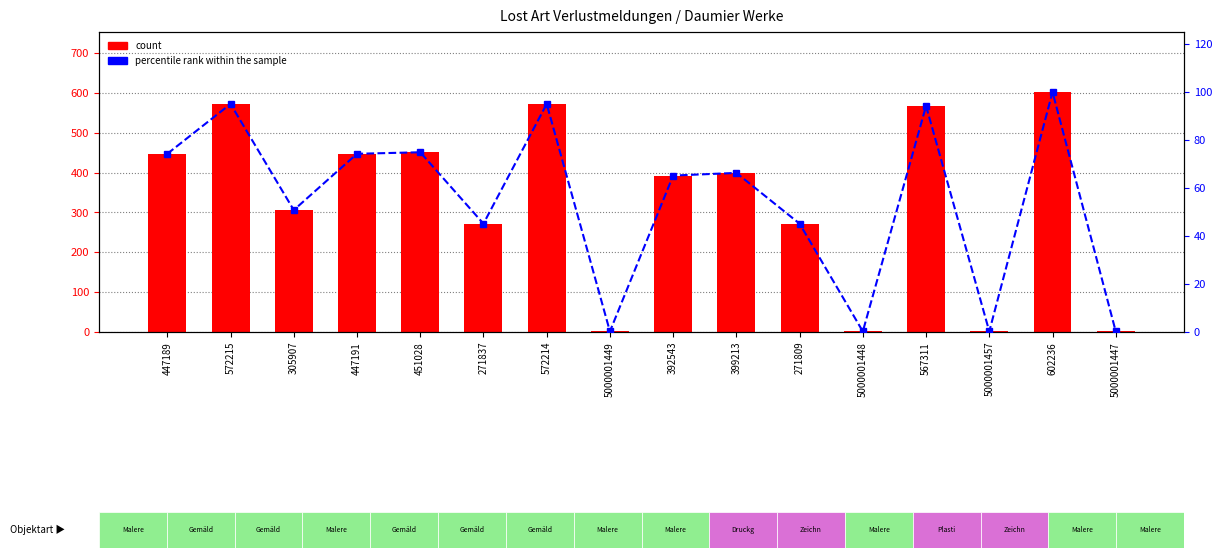

How many data points in percentile rank within the sample are less than 66?

8